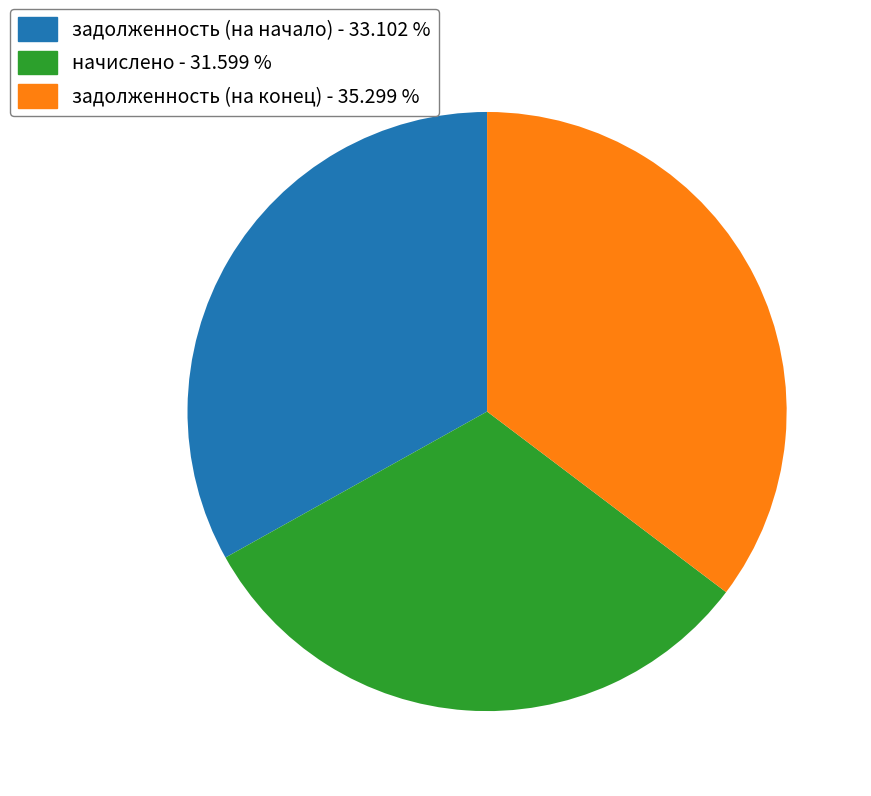

Combined, do задолженность (на конец) and задолженность (на начало) account for over 50%?

Yes